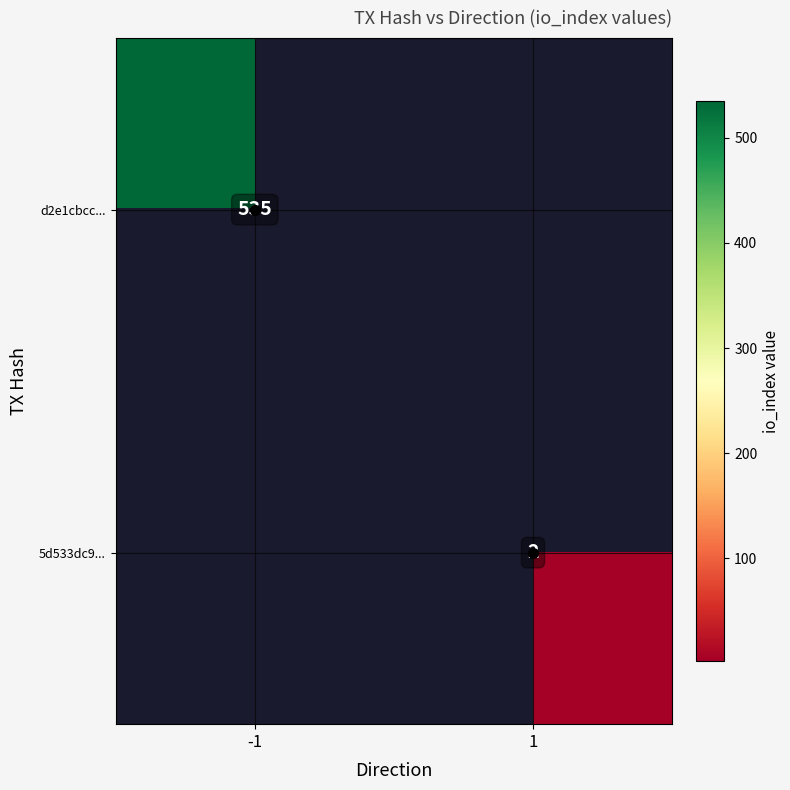

Is it true that d2e1cbcc... equals 535.0 at -1?

True